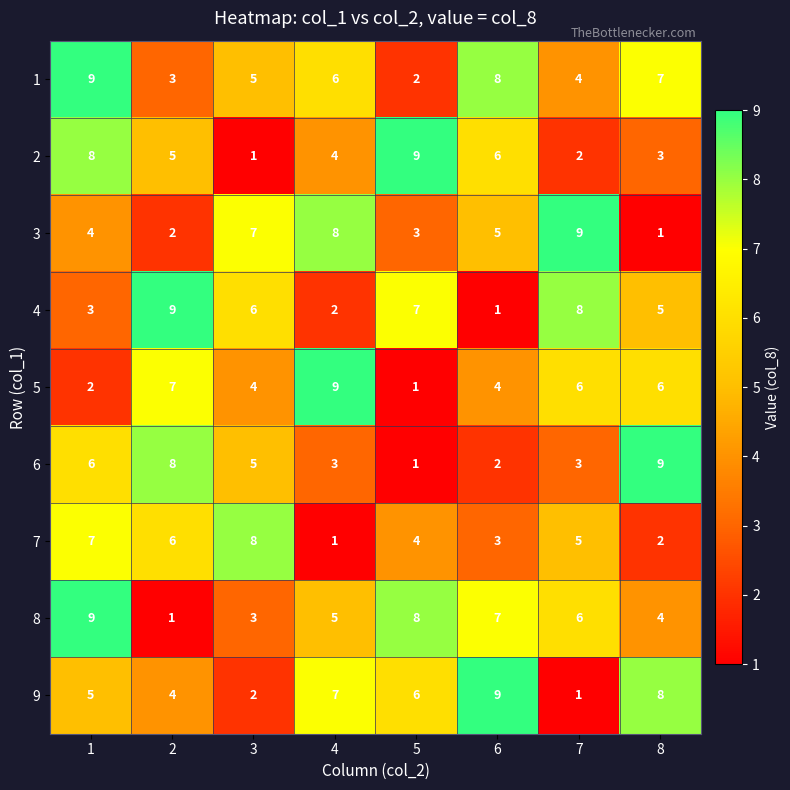

What is the greatest value displayed?

9